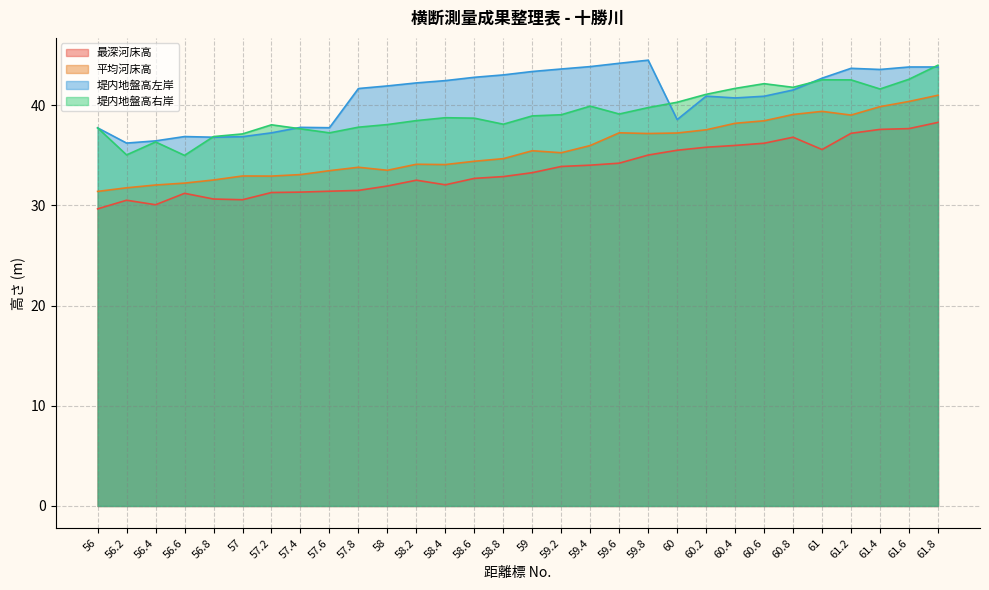

Which label corresponds to the smallest value in the chart?

56